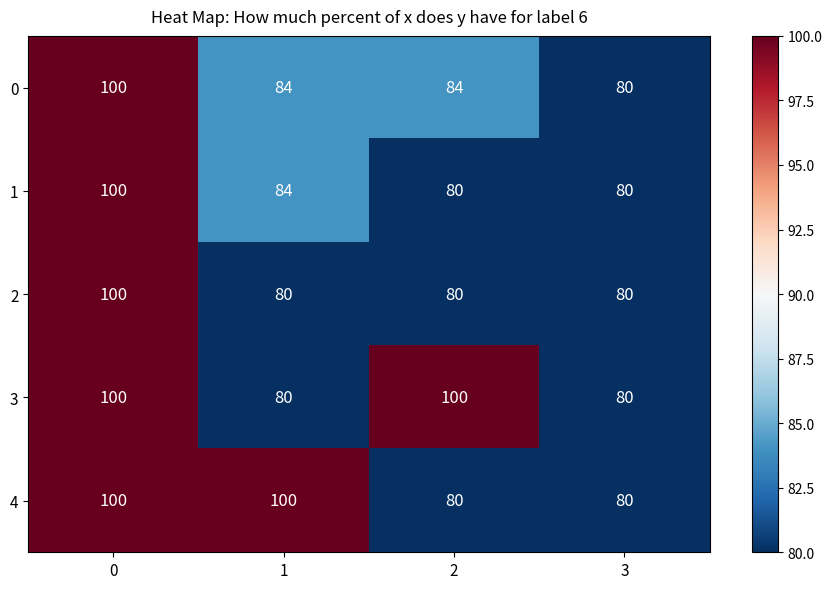

The 2 series shows 80 at 3. True or false?

True